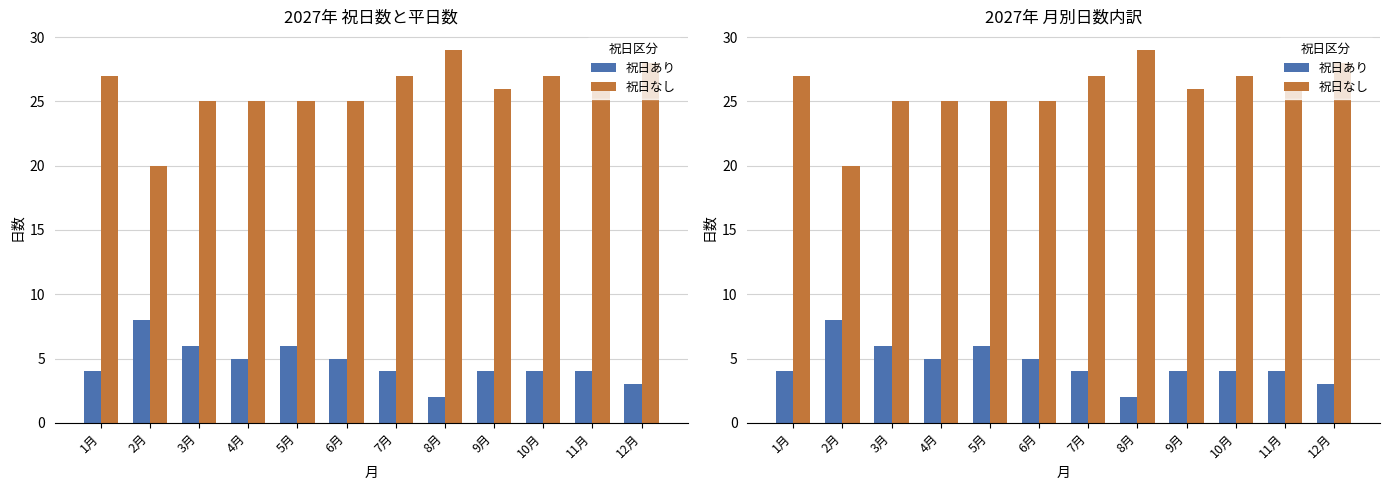

True or false: 祝日なし has a value of 17 at 10月.

False